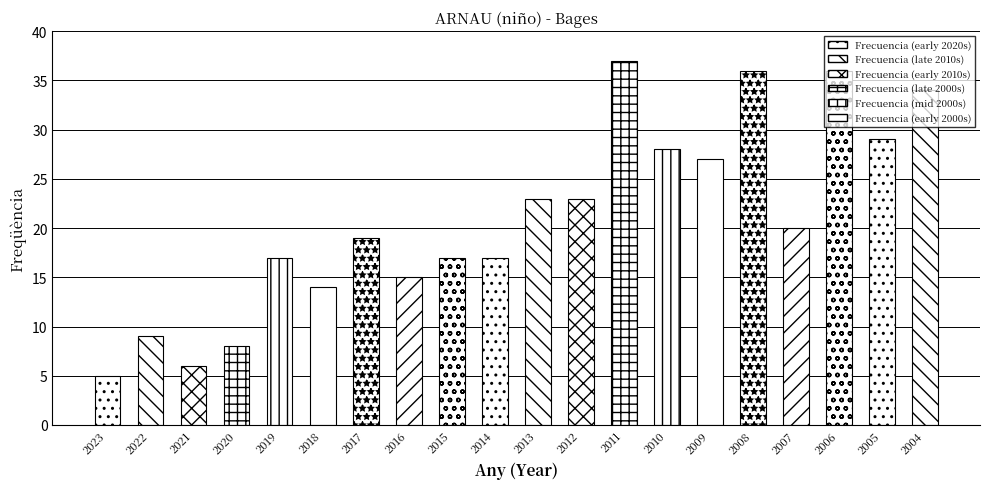

What is the maximum value shown in the chart?

37